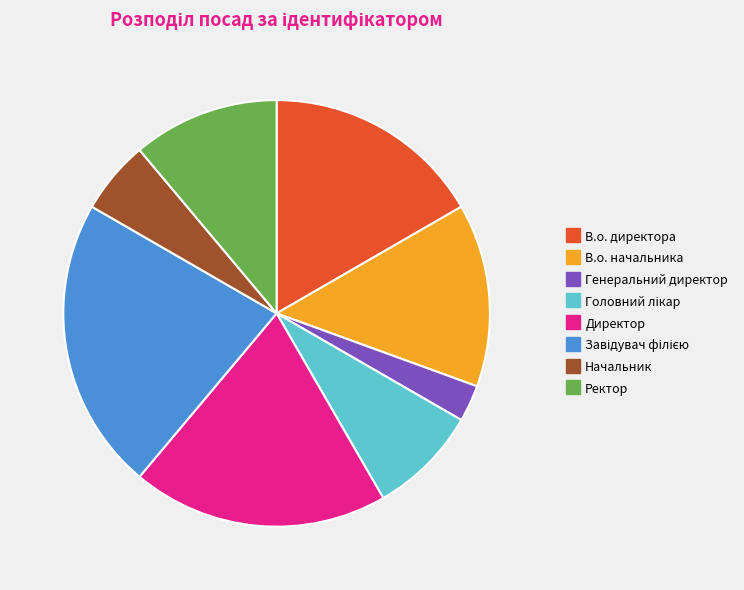

The Ректор slice represents 5% of the pie. True or false?

False